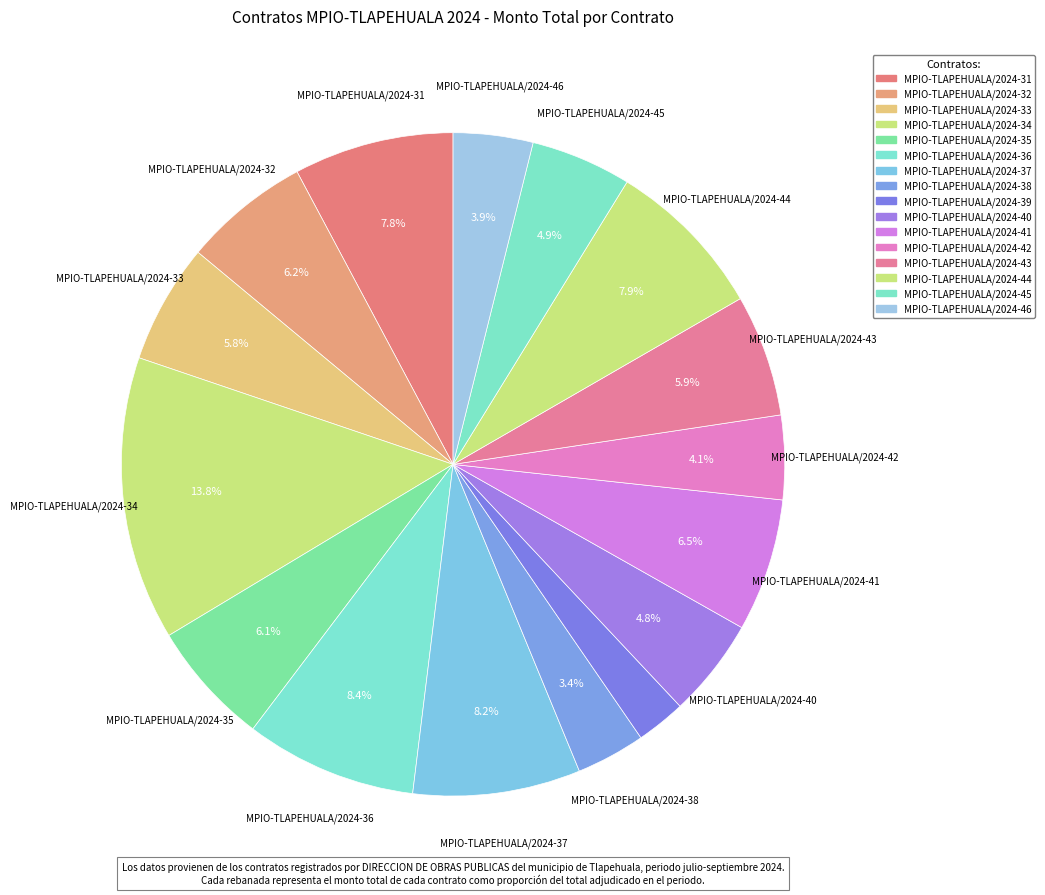

True or false: MPIO-TLAPEHUALA/2024-31 accounts for 1% of the total.

False